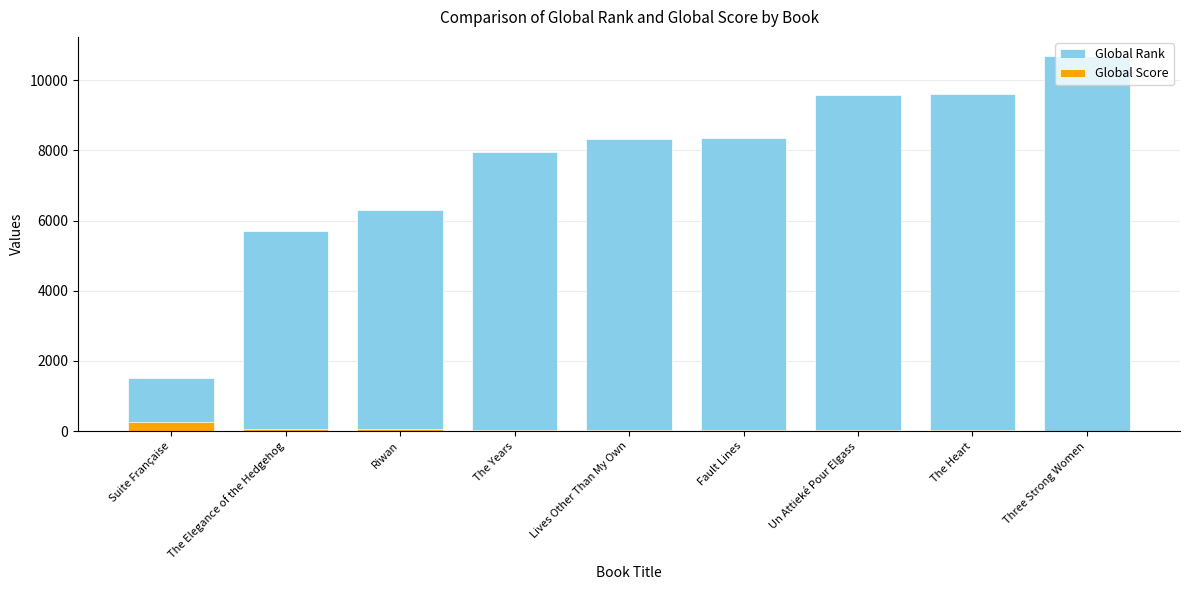

Reading left to right, extract all data points from this chart.

Global Rank: 1511	5716	6295	7952	8331	8363	9590	9610	10700
Global Score: 249	70	61	42	39	38	25	25	9